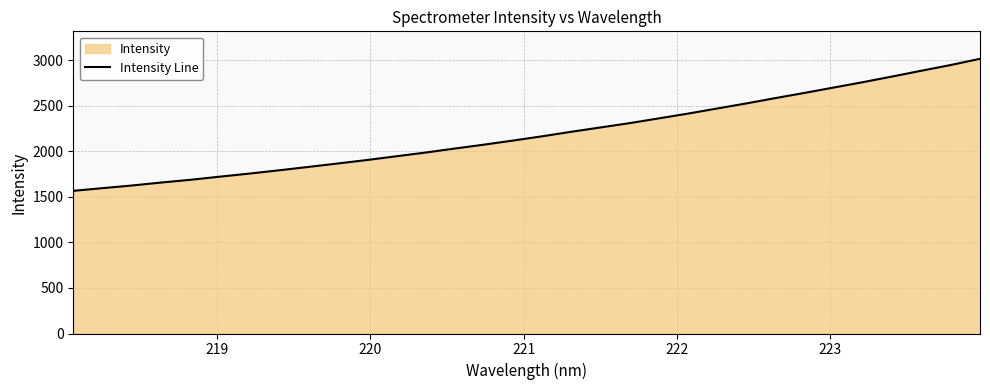

What is the average value?

2194.5